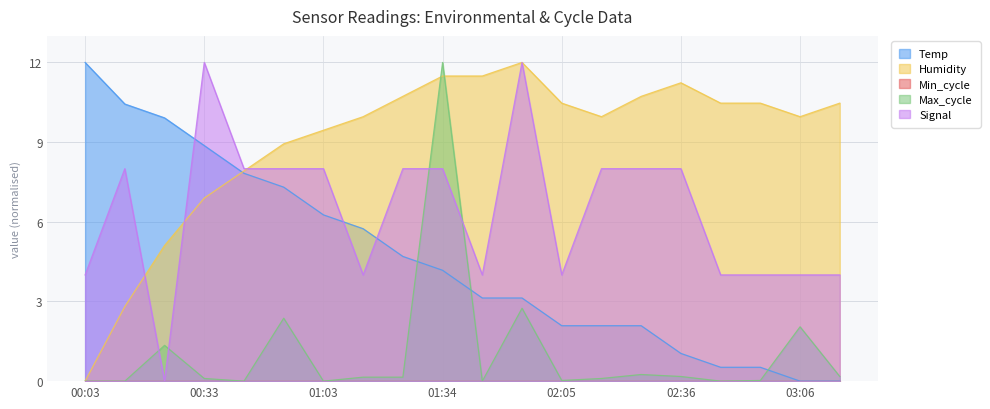

In Max_cycle, how many points are lower than both neighbors (excluding endpoints)?

5